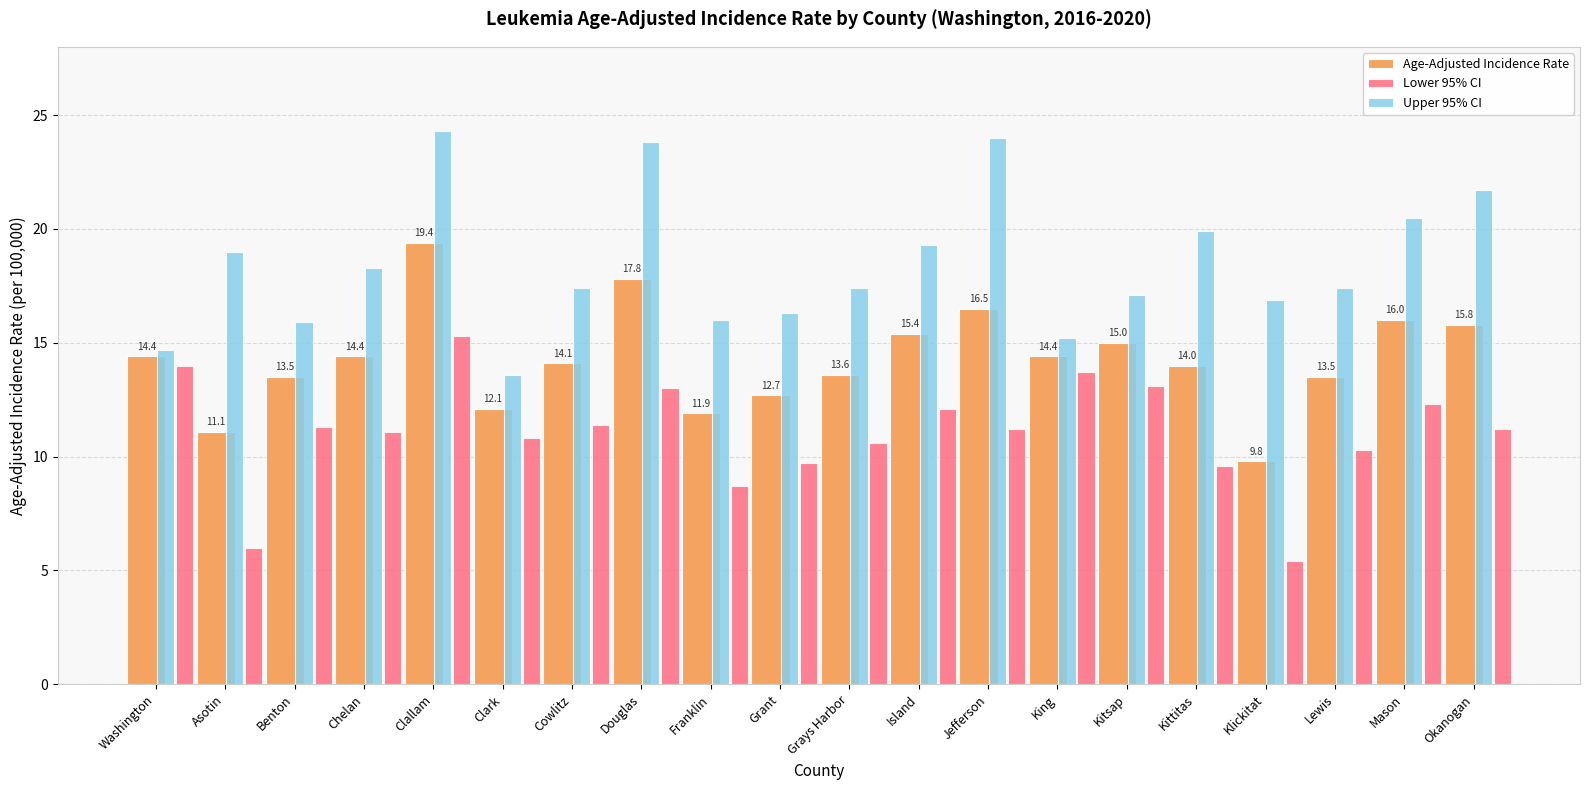

List the series in order of their peak value, lowest first.

Lower 95% CI, Age-Adjusted Incidence Rate, Upper 95% CI